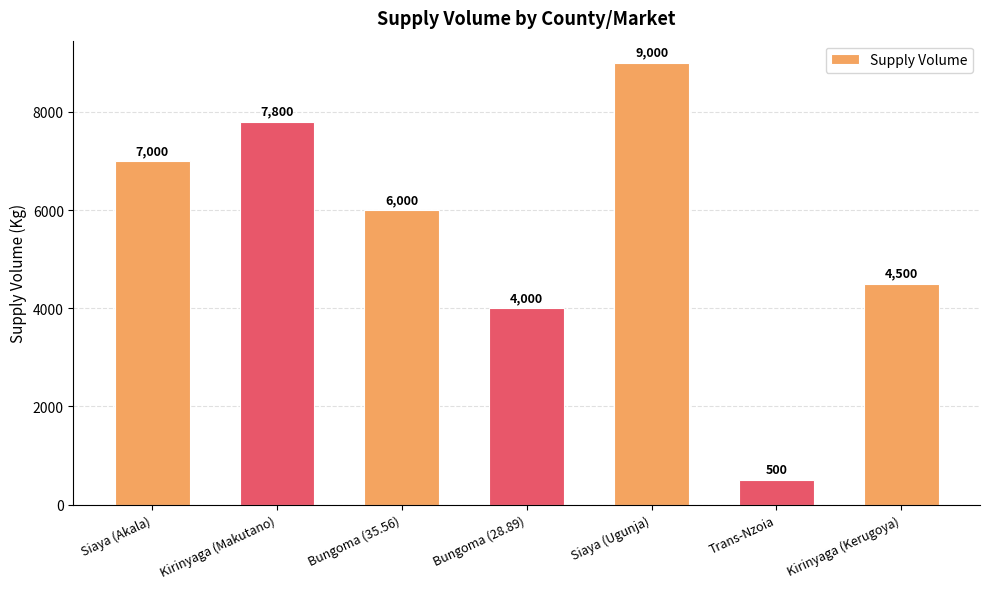

What is the value of the 6th bar from the left?

500